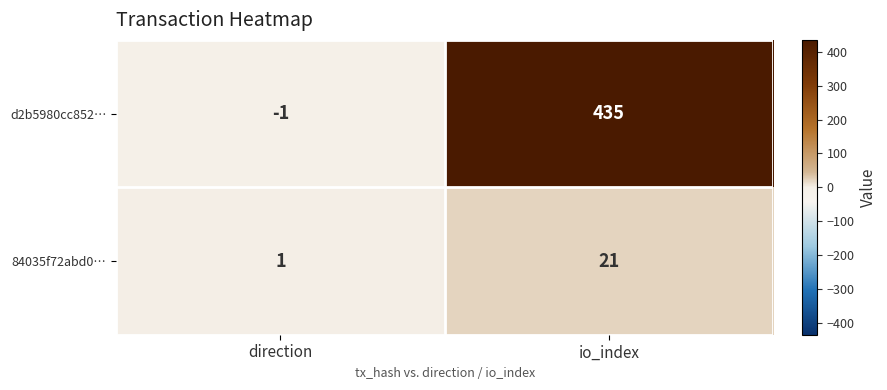

Where is d2b5980cc852… nearest to the value 217?

direction